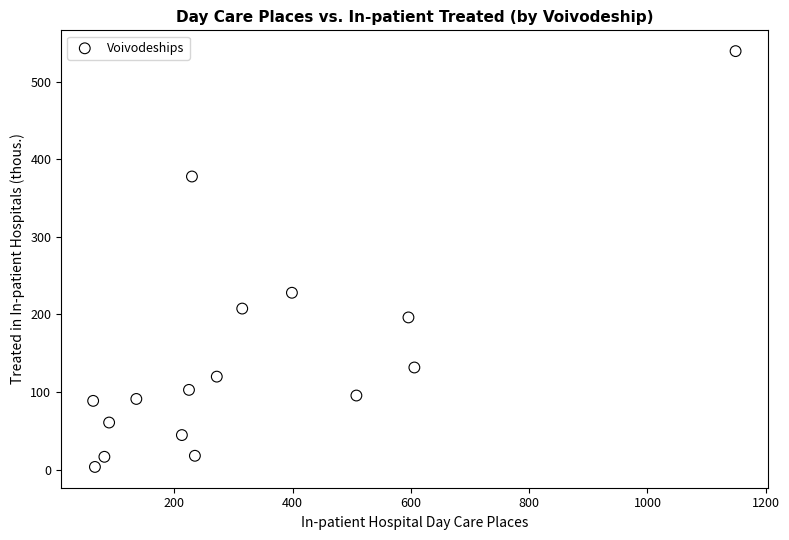

What Y value in the scatter plot is closest to 271?

227.9